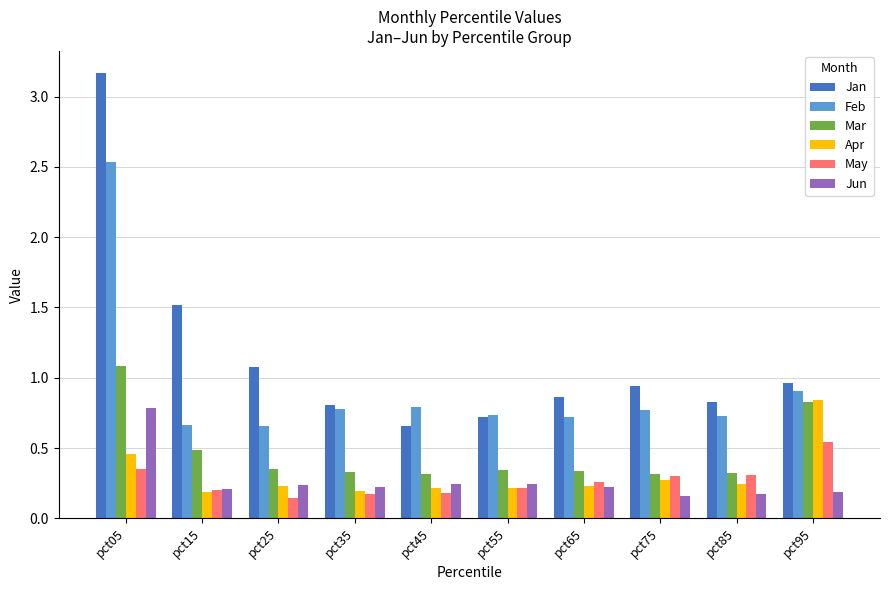

What are all the series names shown in the legend?

Jan, Feb, Mar, Apr, May, Jun